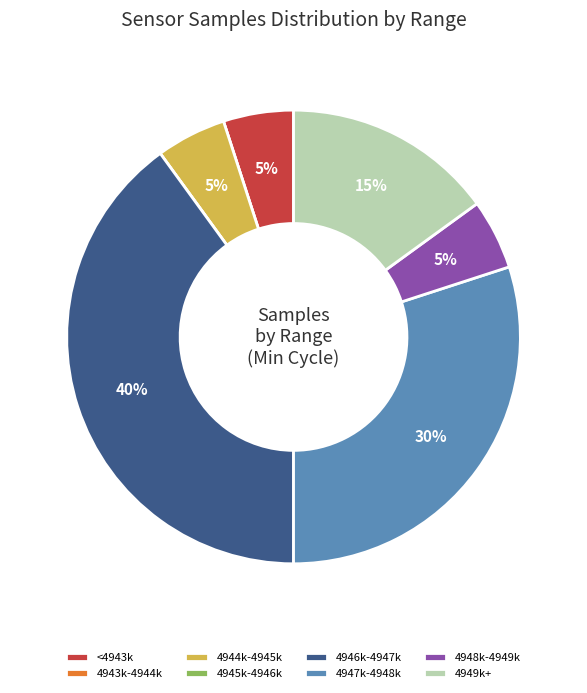

What is the largest slice in the pie chart?

4946k-4947k